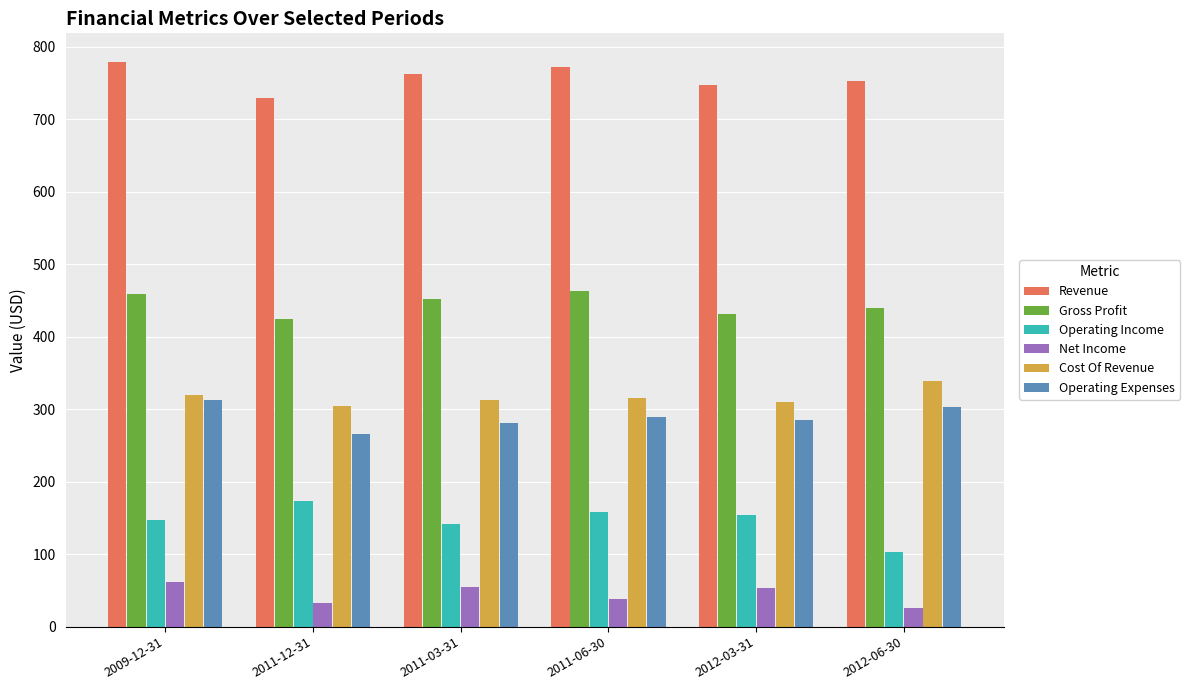

What is the total value across all series at 2011-03-31?

2005.6